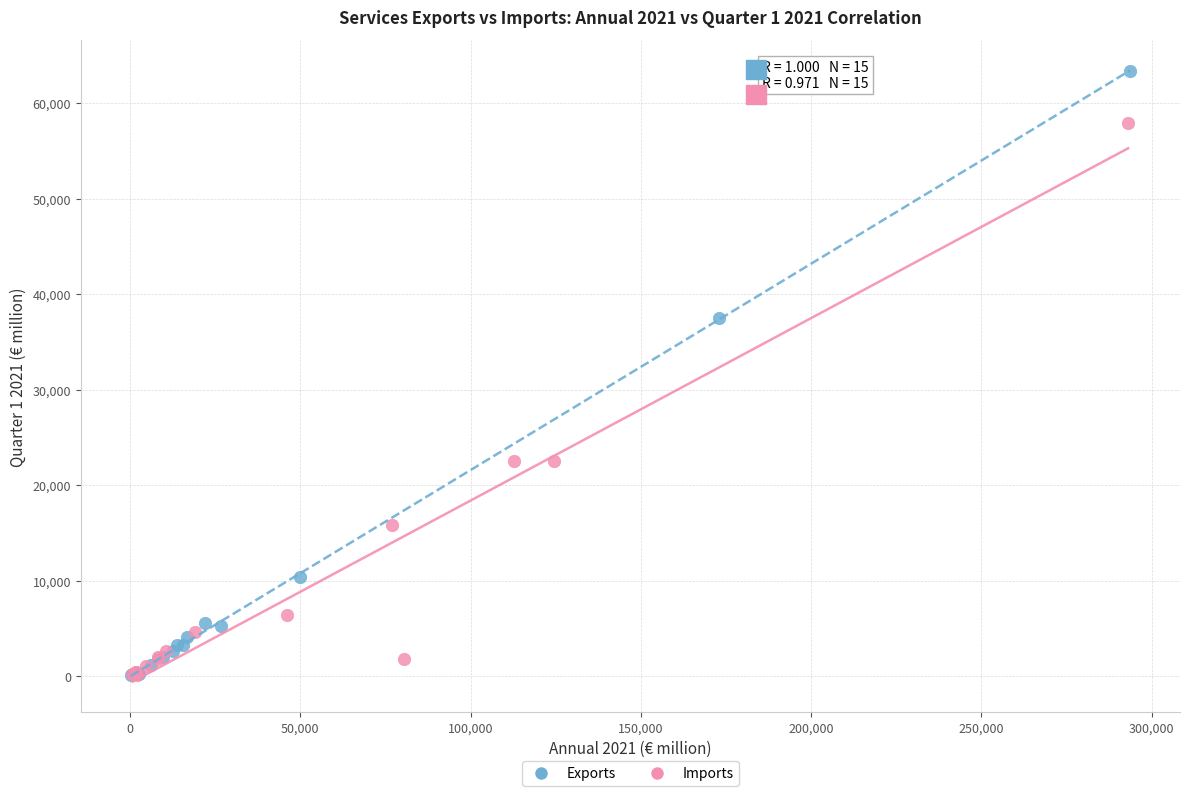

Which series contains the highest Y value?

Exports